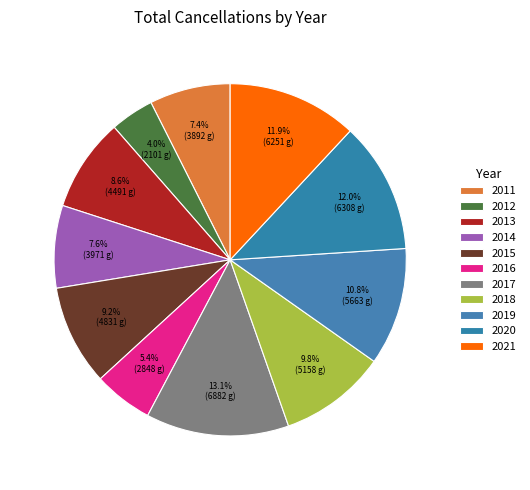

How many segments does this pie chart have?

11